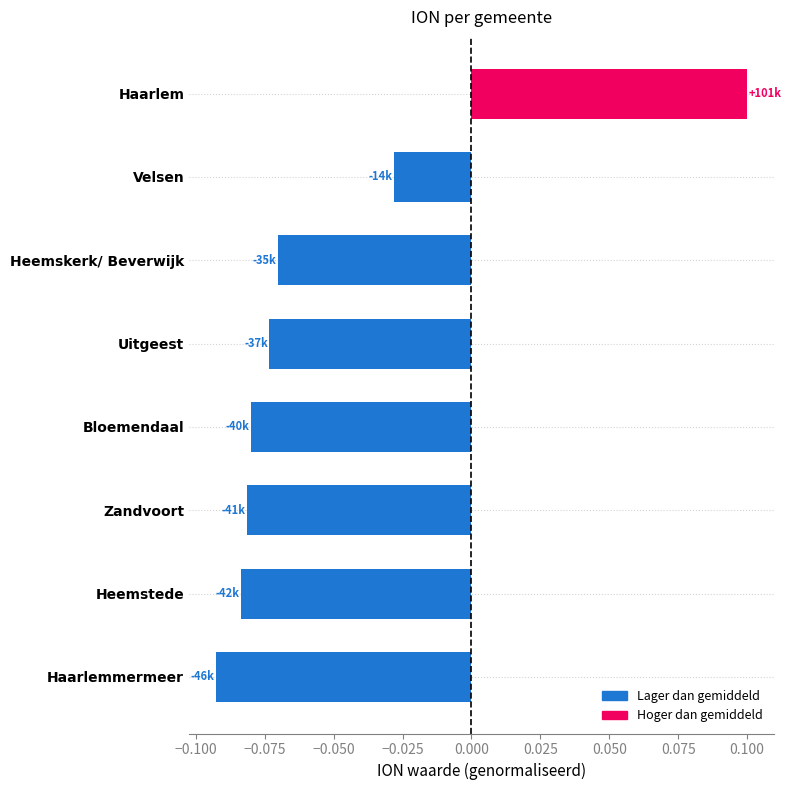

Which category has the lowest value across all series?

Haarlemmermeer